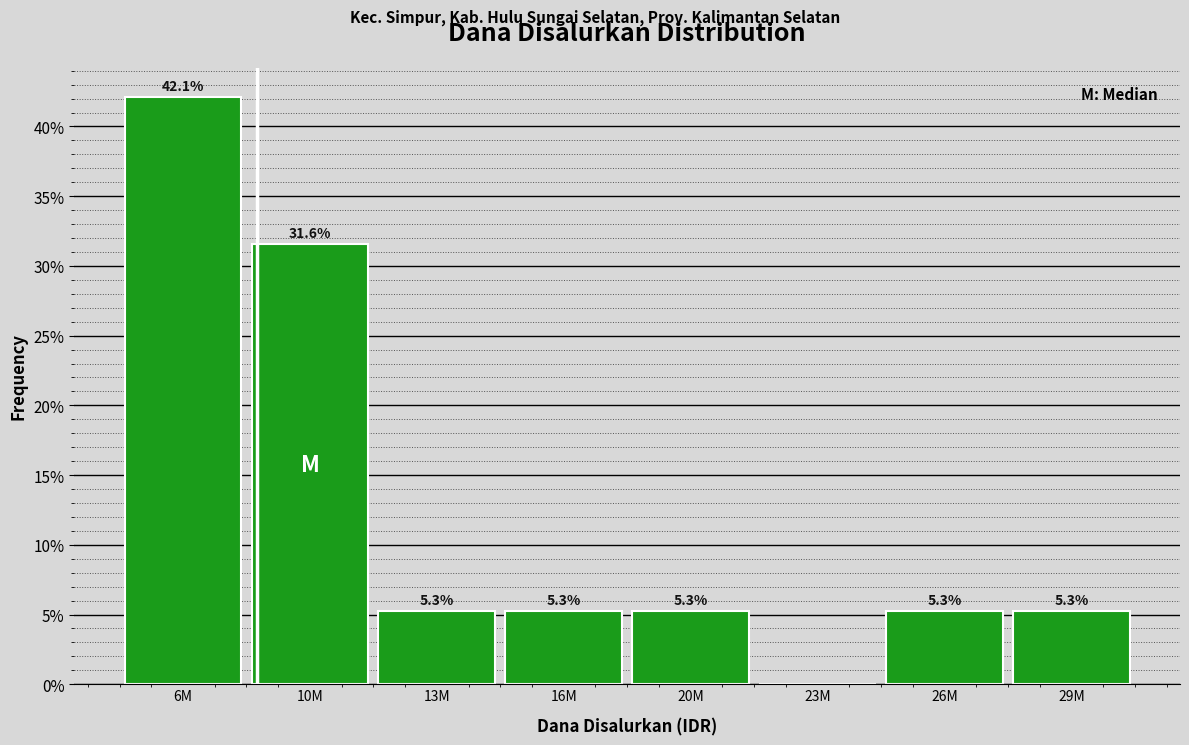

Reading left to right, list all the values displayed in this chart.

6M=42.1	10M=31.6	13M=5.3	16M=5.3	20M=5.3	23M=0.0	26M=5.3	29M=5.3